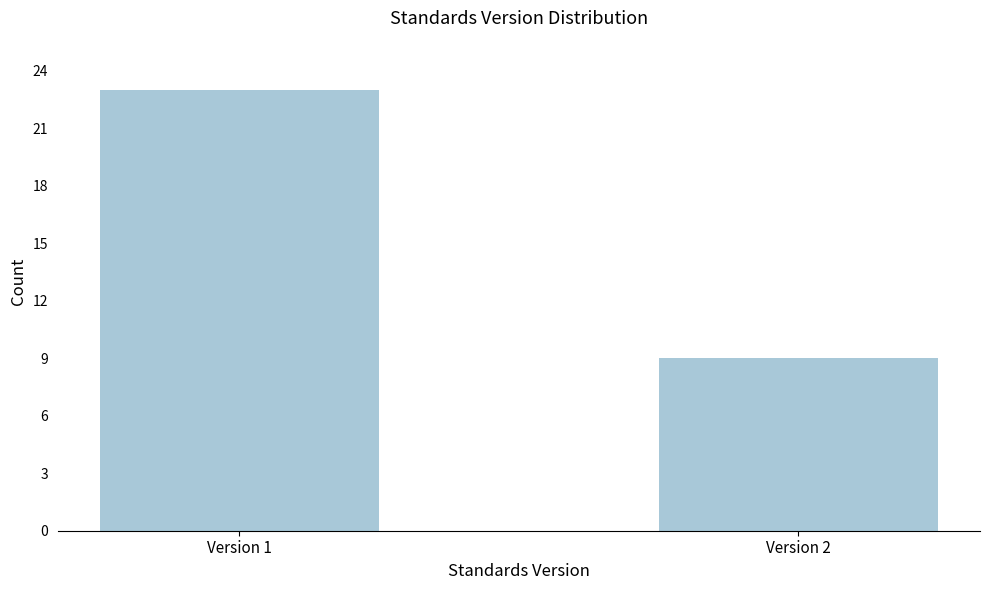

Reading left to right, extract all data points from this chart.

23	9